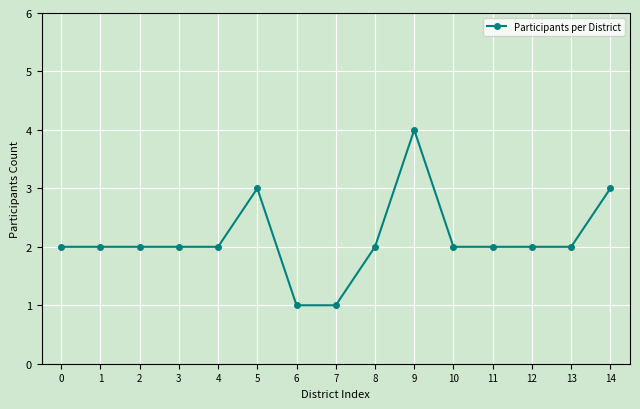

Is this an area chart (filled region under the line)?

No